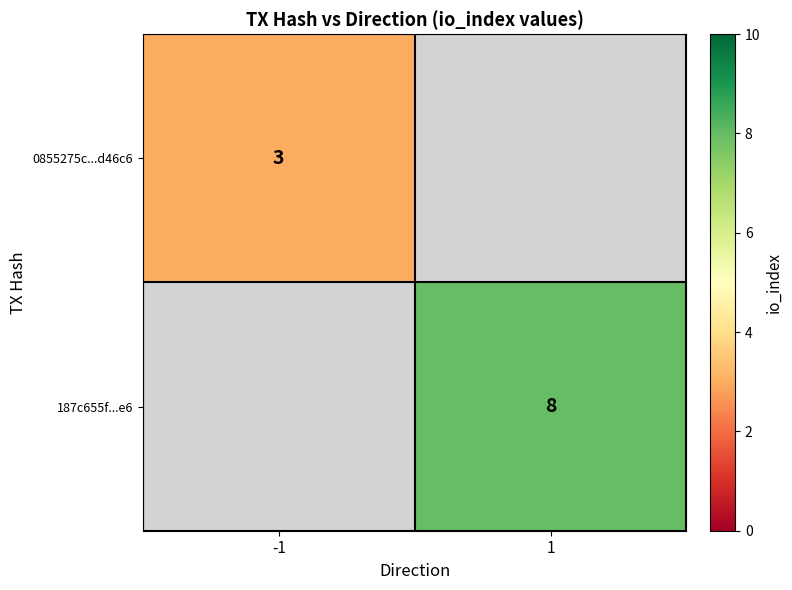

Is it true that 187c655f...e6 equals 8 at 1?

True